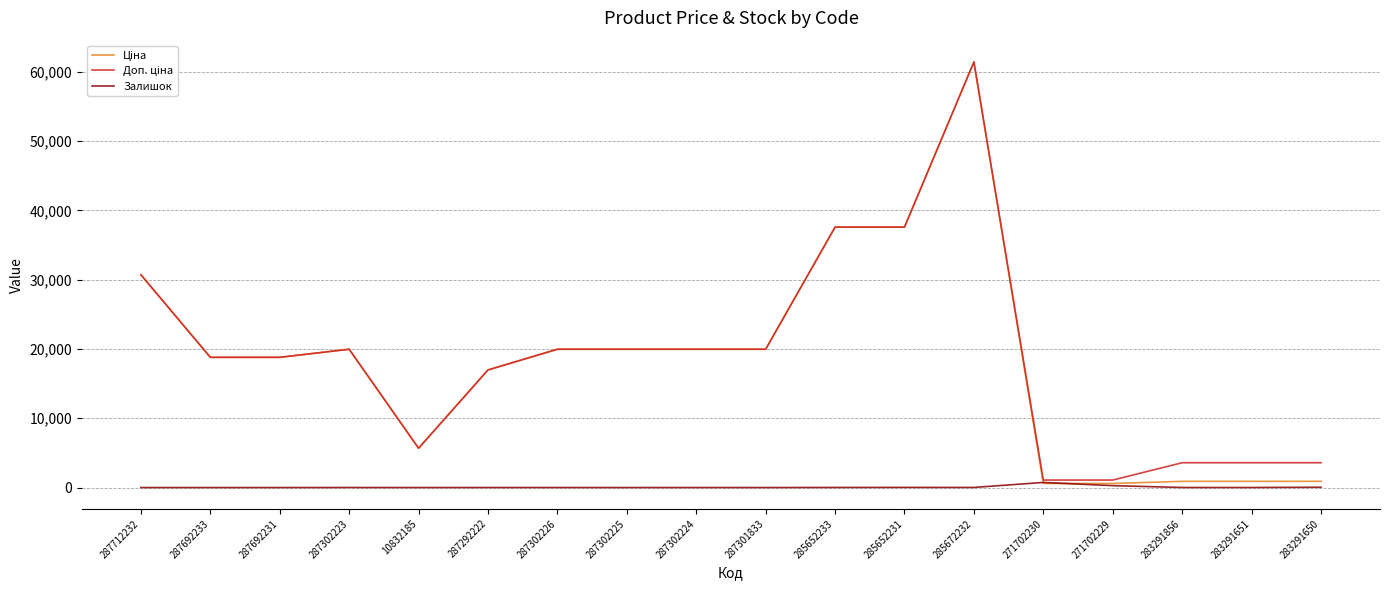

True or false: Залишок has a value of 9.0 at 283291856.

True